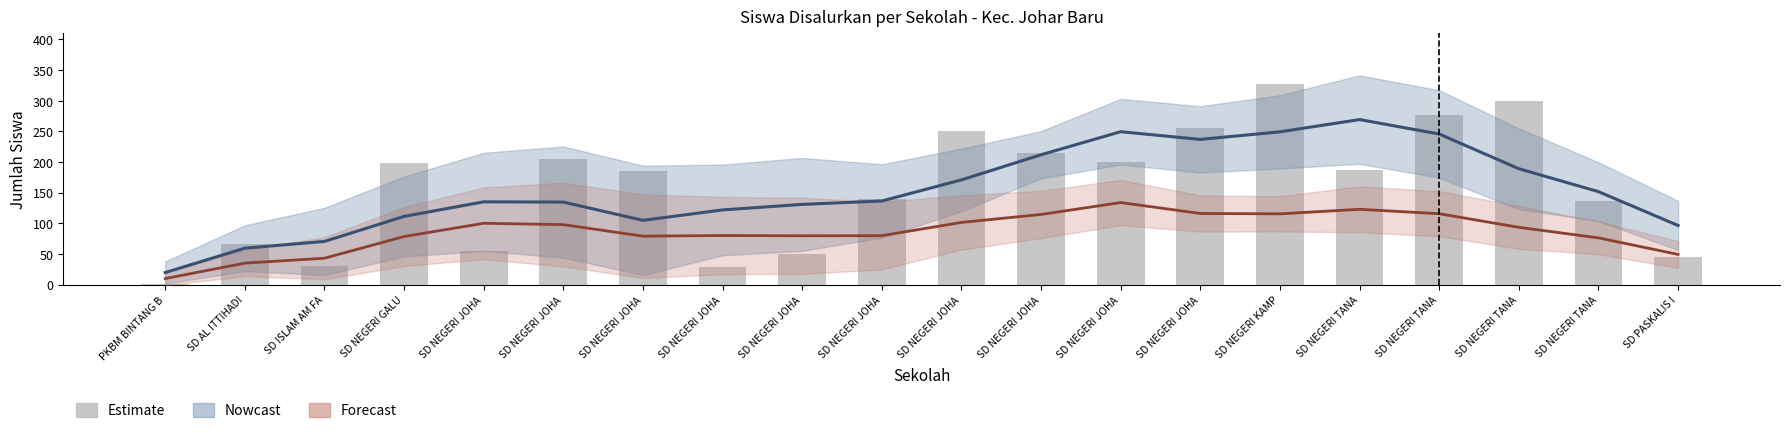

Which category has the lowest value across all series?

PKBM BINTANG B